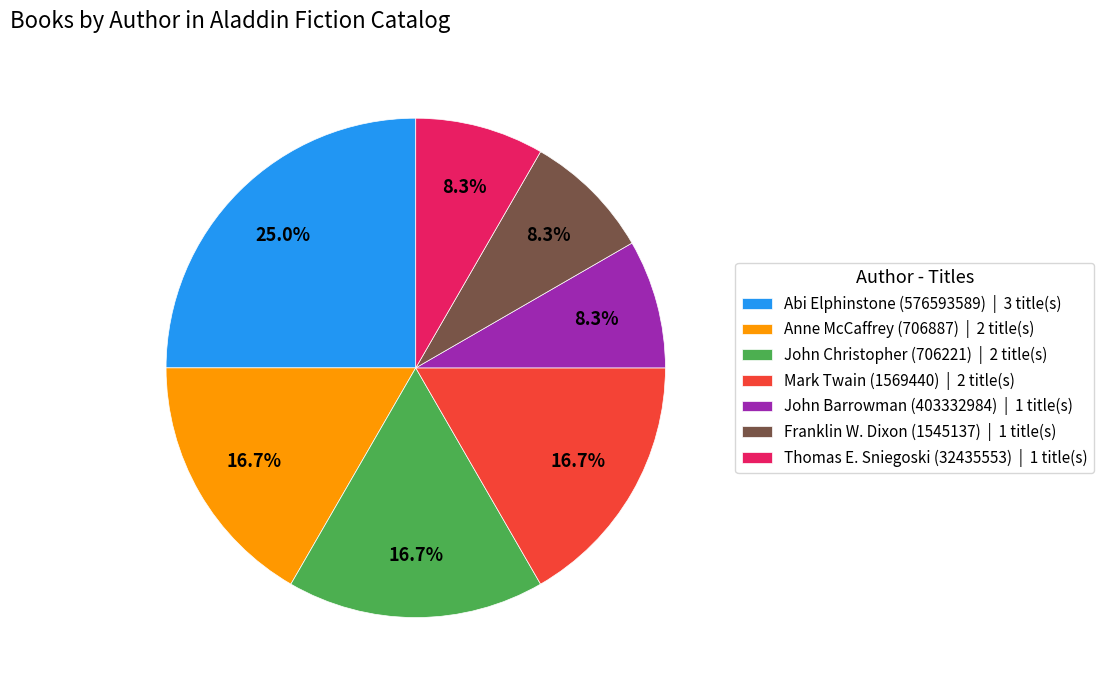

What is the ratio of the value at Thomas E. Sniegoski (32435553) | 1 title(s) to the value at Abi Elphinstone (576593589) | 3 title(s)?

0.3